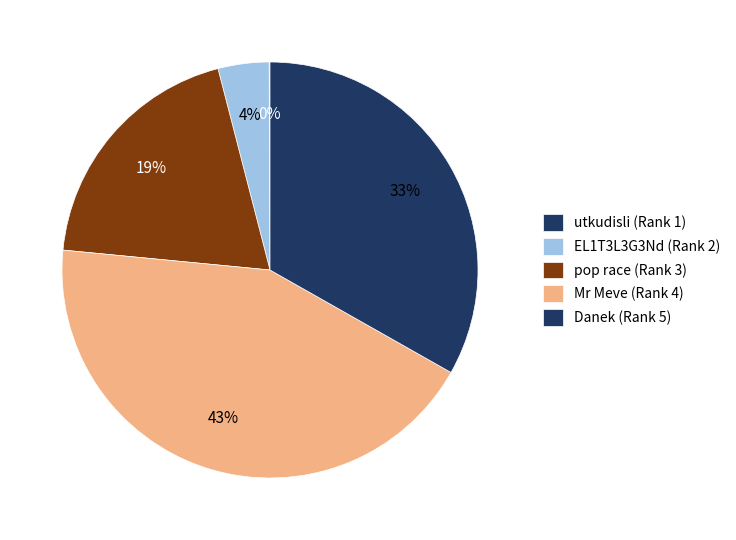

What is the total percentage of utkudisli (Rank 1) and pop race (Rank 3)?

19.5%